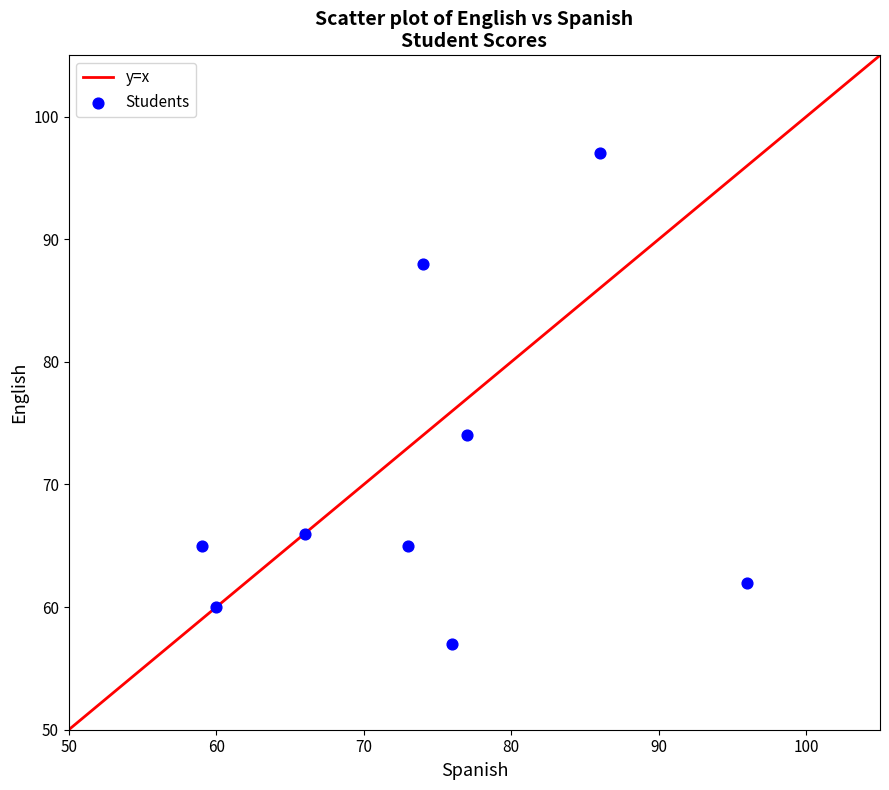

What Y value in the scatter plot is closest to 77?

74